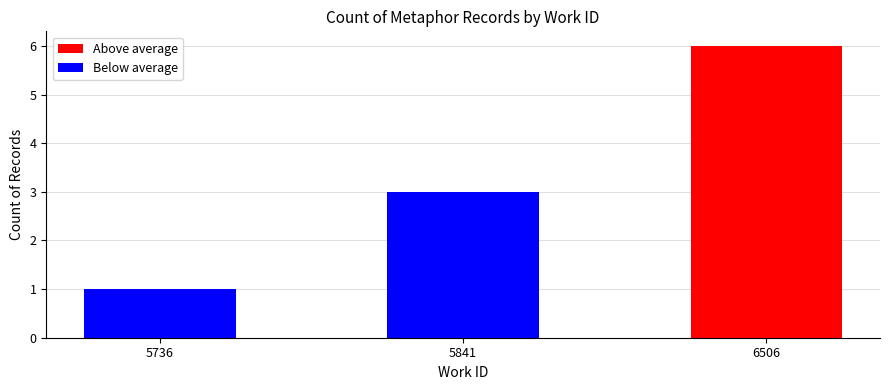

Where is the data nearest to the value 3?

5841